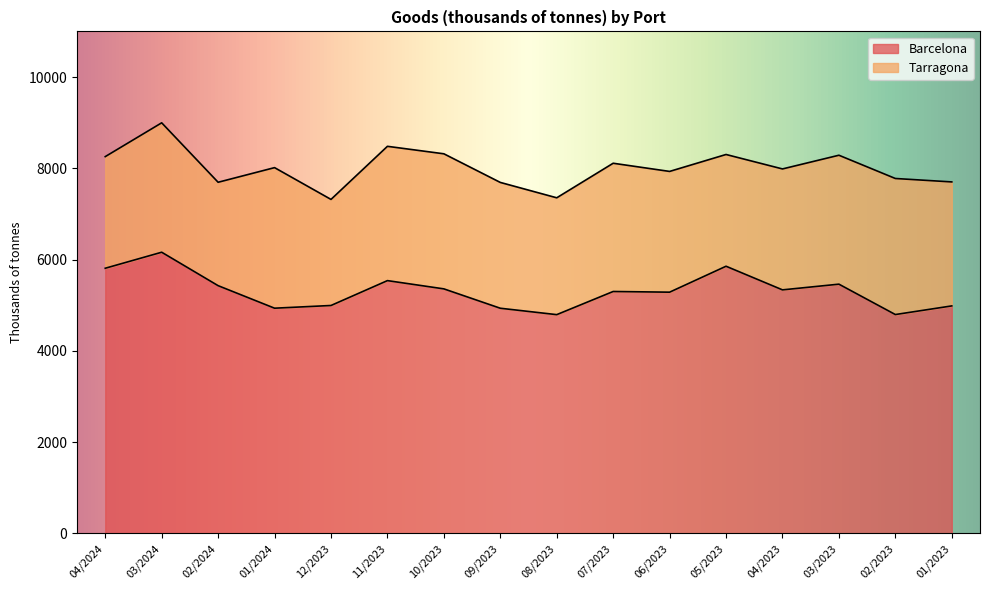

True or false: there are more than 2 points higher than both neighbors.

True